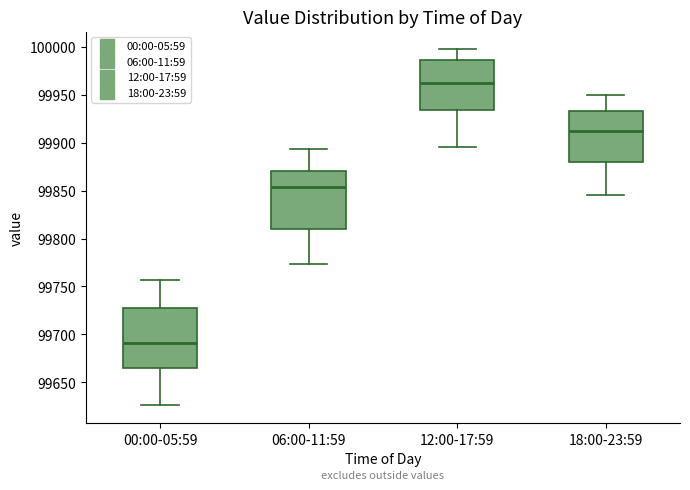

Which box has the lowest median line?

00:00-05:59